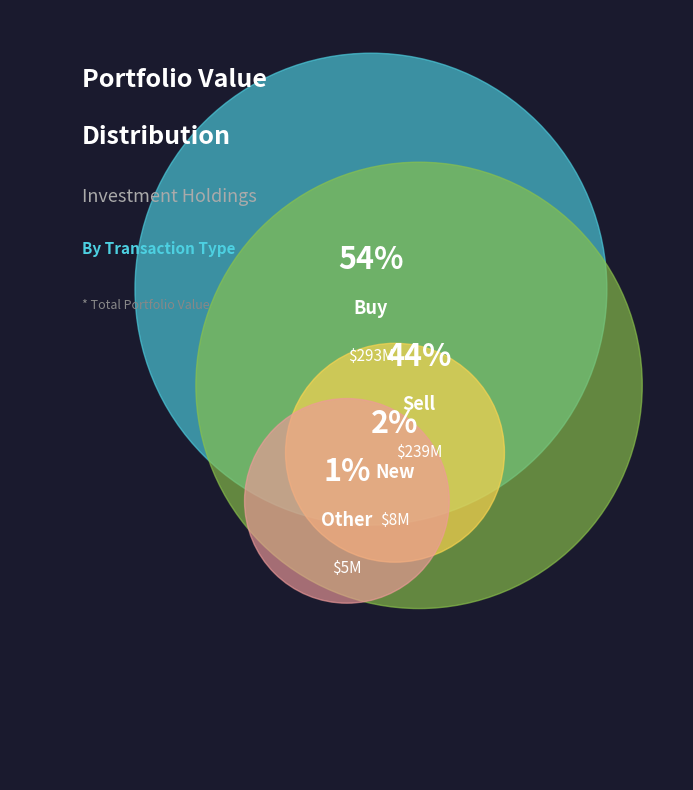

How many slices are in this pie chart?

4